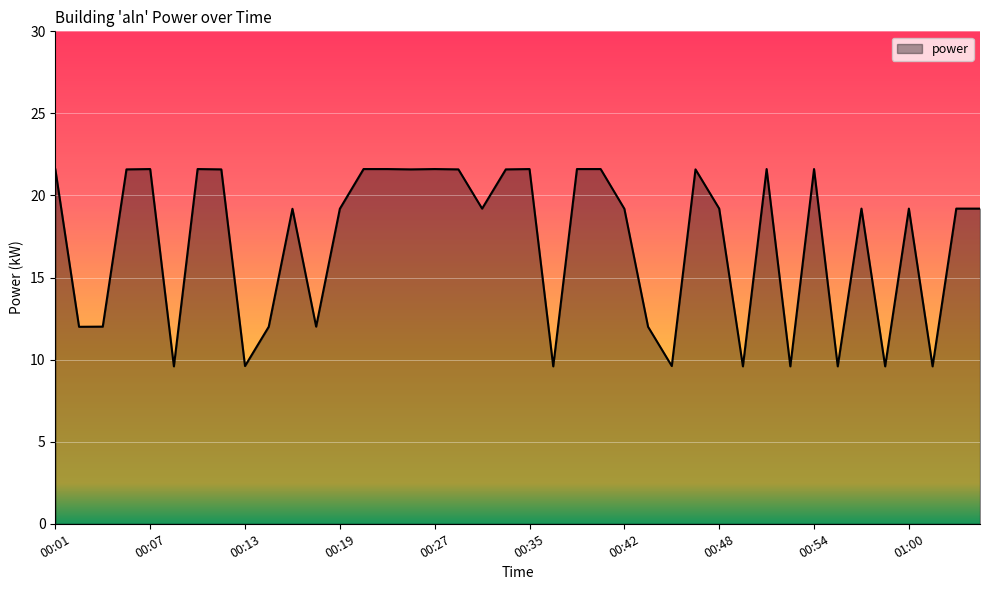

What is the difference between the maximum and minimum values?

12.0